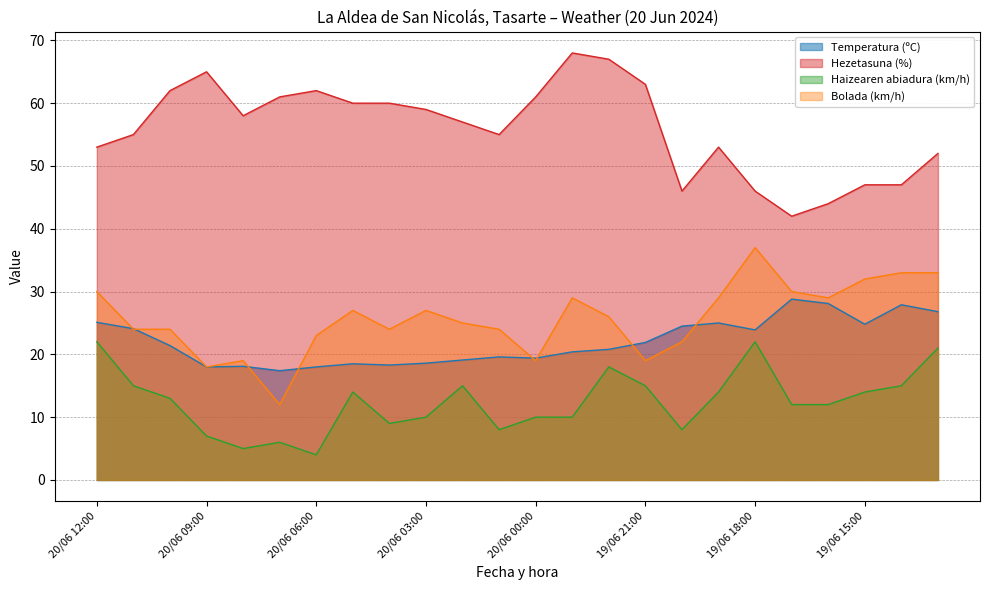

What are all the series names shown in the legend?

Temperatura (ºC), Hezetasuna (%), Haizearen abiadura (km/h), Bolada (km/h)